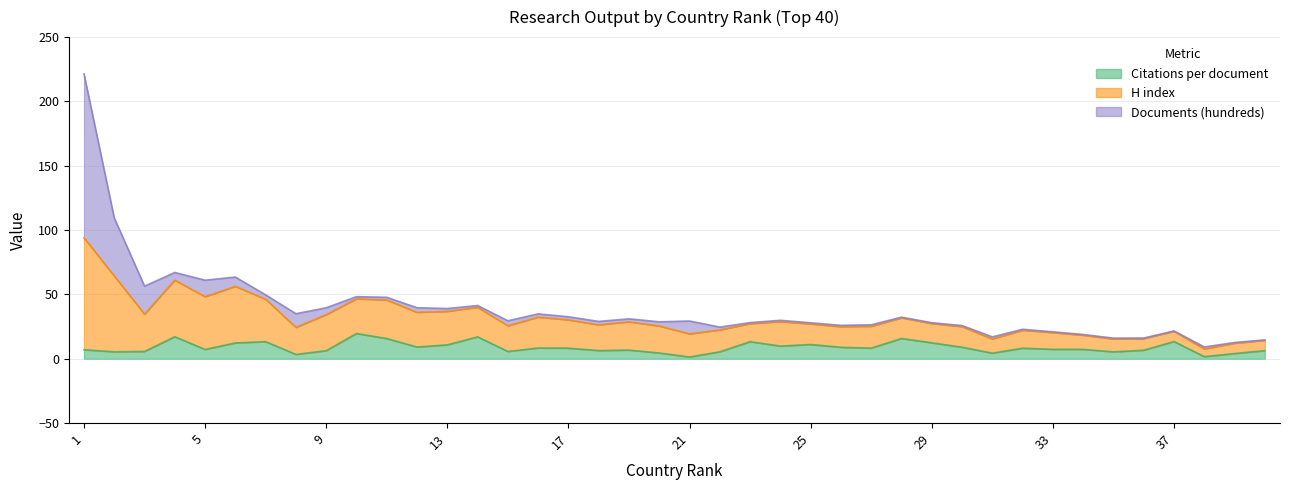

At how many categories does at least one series exceed 24?

12